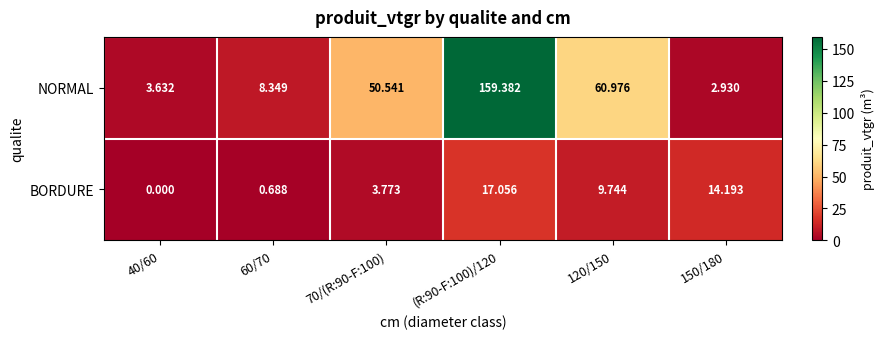

Rank the series by their average value, from lowest to highest.

BORDURE, NORMAL